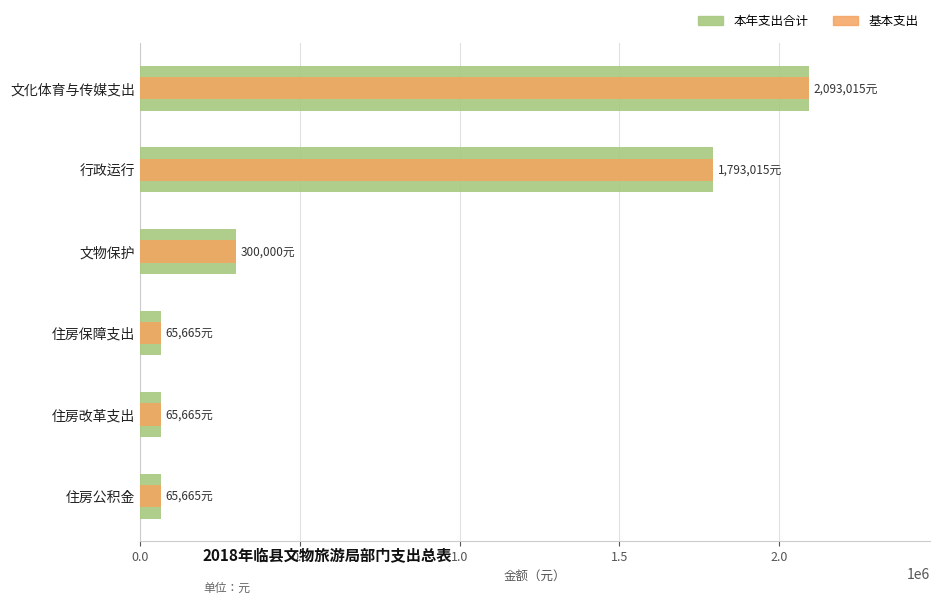

What is the minimum value shown in the chart?

65665.0